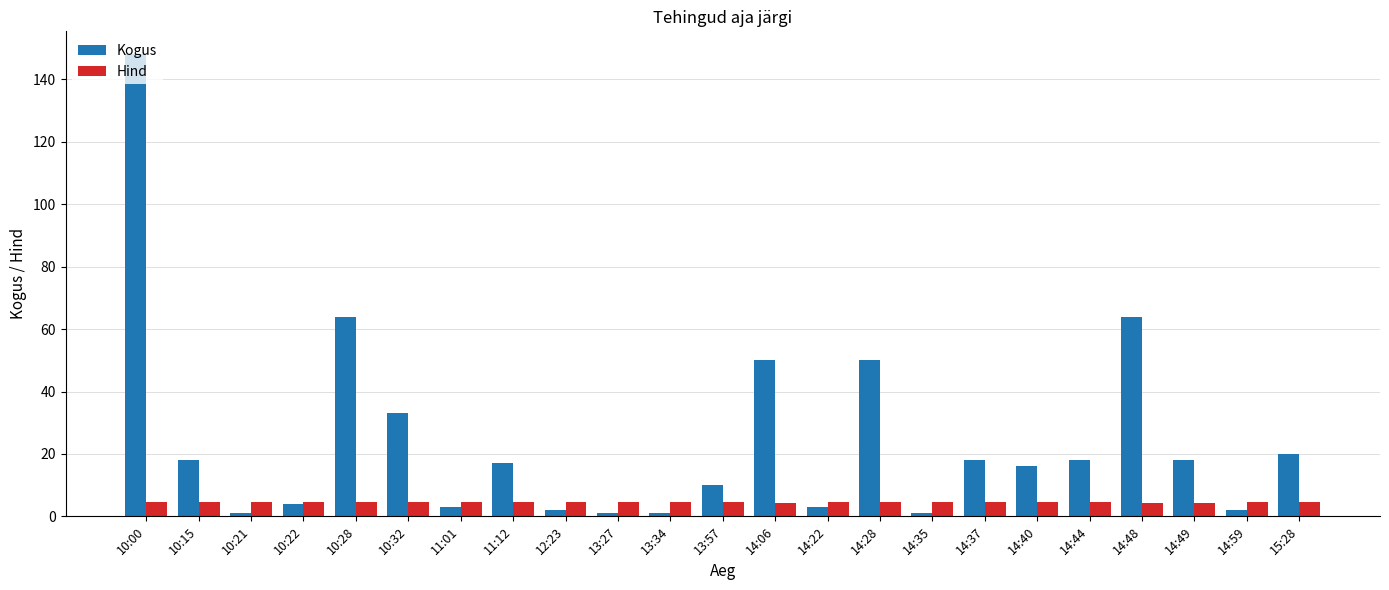

Which series has the widest spread of values?

Kogus